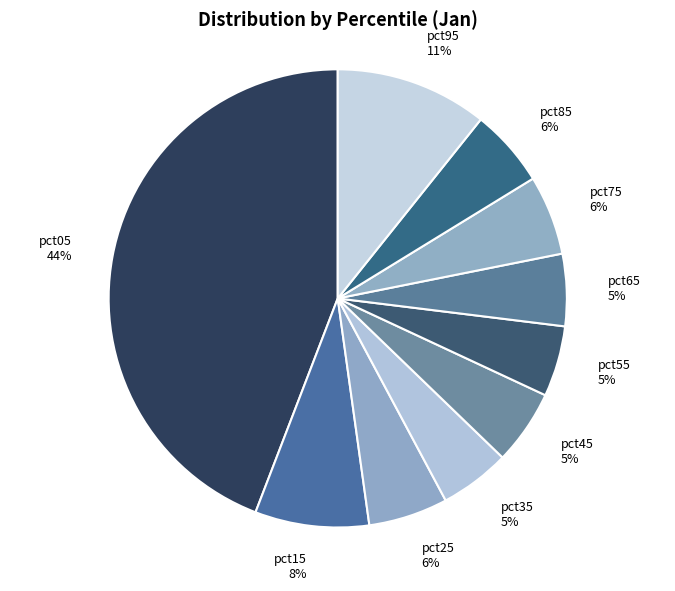

The pct55 slice represents 5% of the pie. True or false?

True